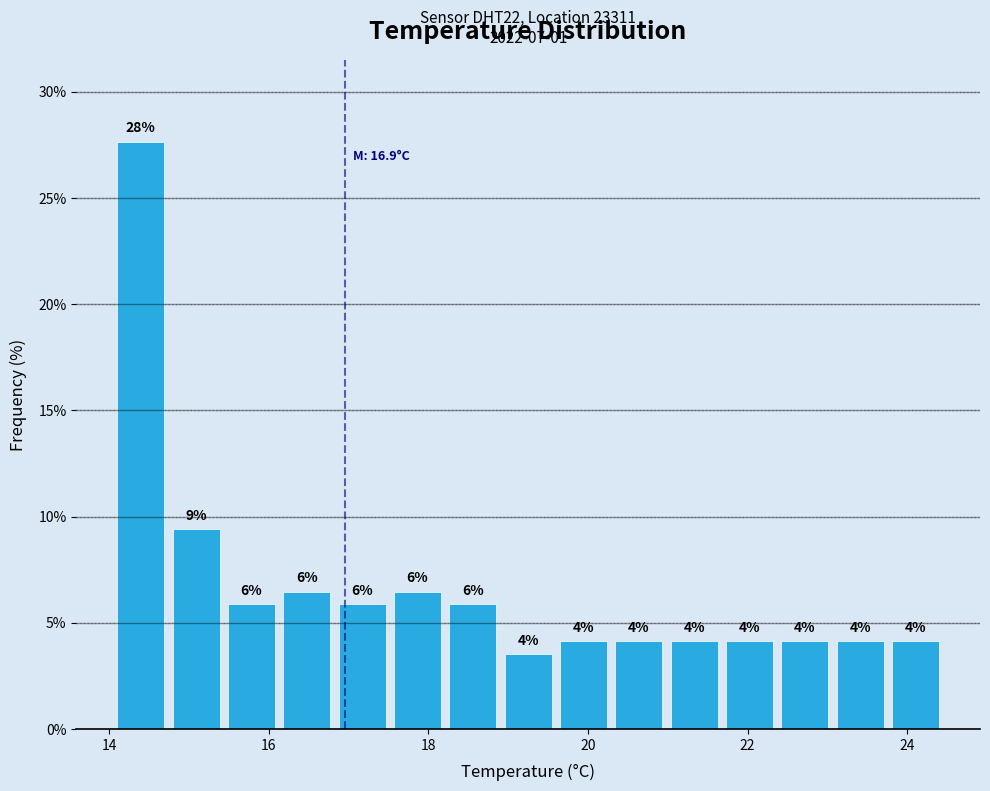

Read against the x-axis, roughly where is the centre of the tallest bar?

14.4